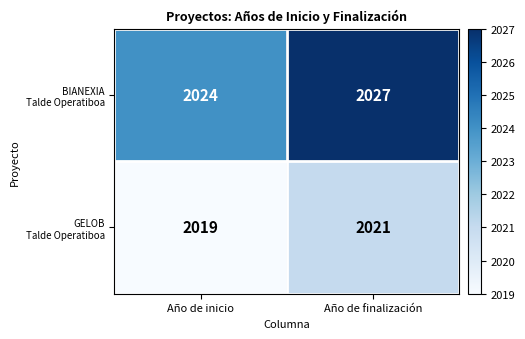

At which category is the sum across all series the highest?

Año de finalización